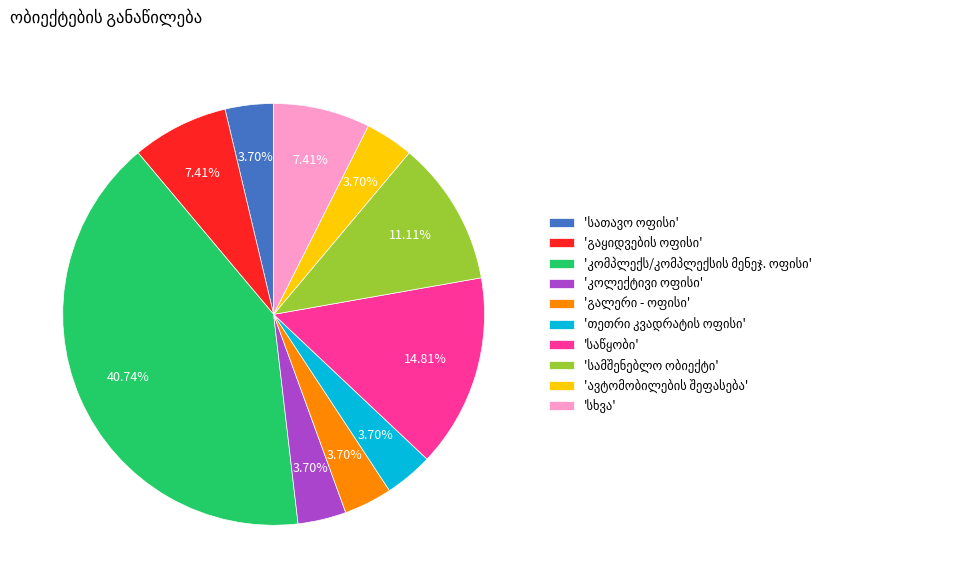

To the nearest percent, what is the average slice percentage?

10%